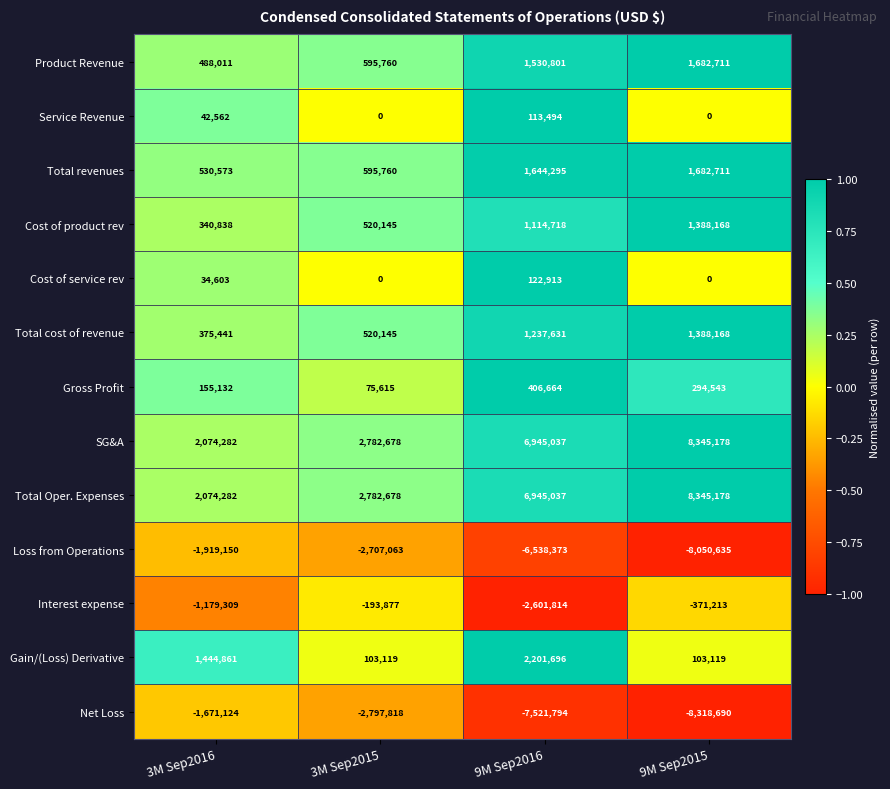

Is it true that Cost of service rev equals 50558 at 3M Sep2016?

False